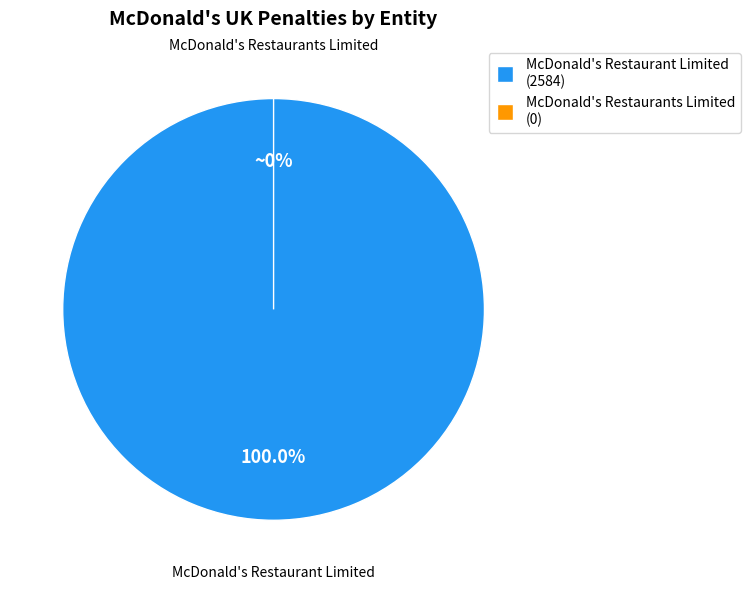

What percentage do McDonald's Restaurants Limited and McDonald's Restaurant Limited together represent?

100.0%